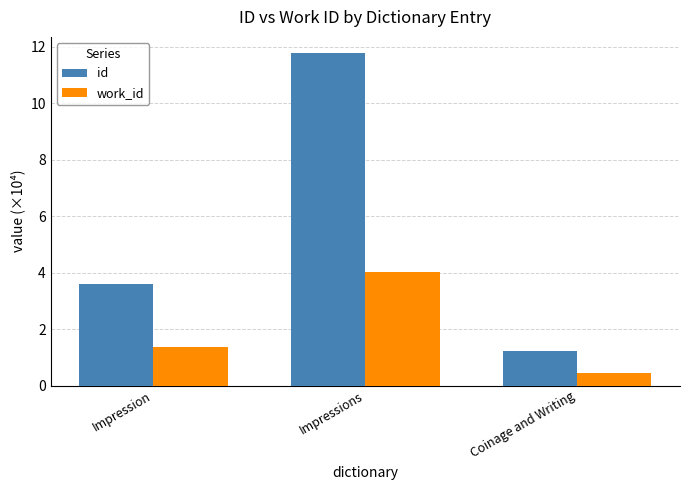

Where is work_id nearest to the value 2?

Impression